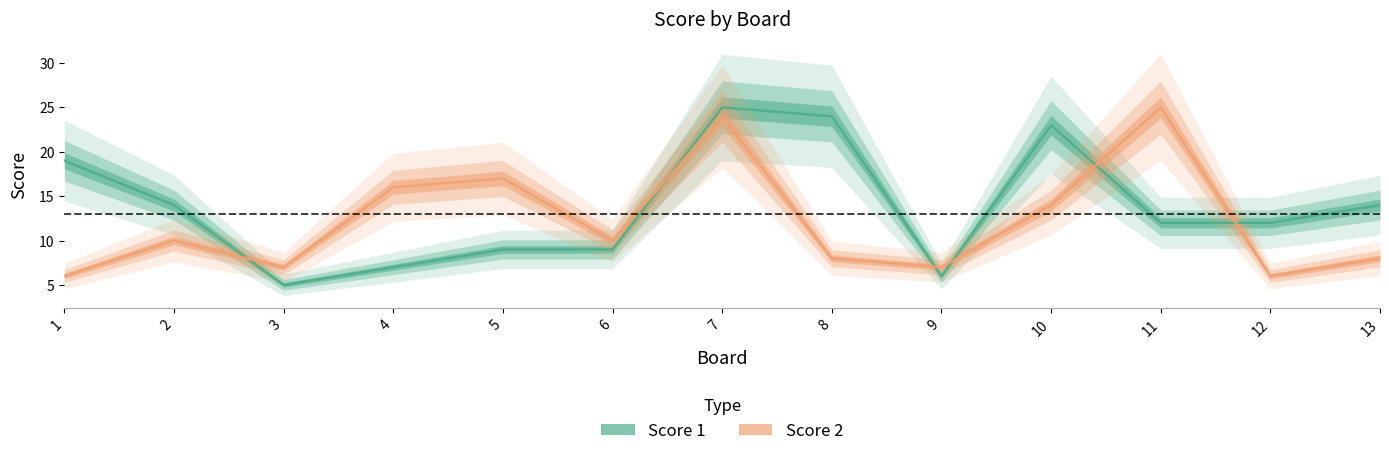

Read the Score 2 value at 13, to the nearest 5.

10